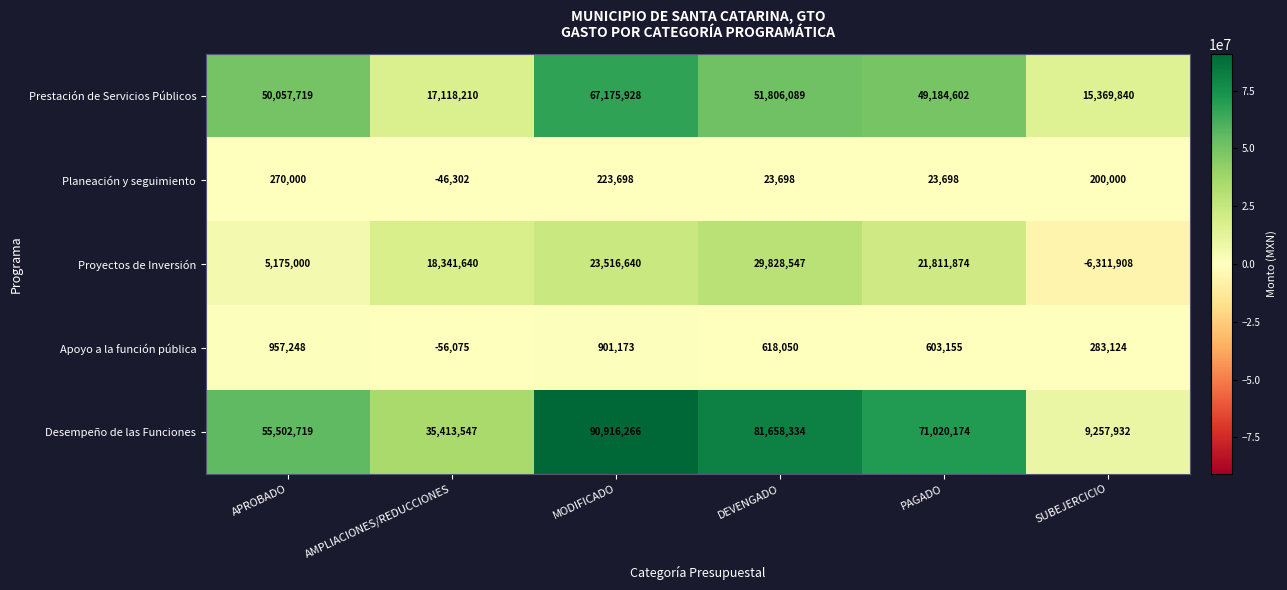

How many values in Apoyo a la función pública are above zero?

5